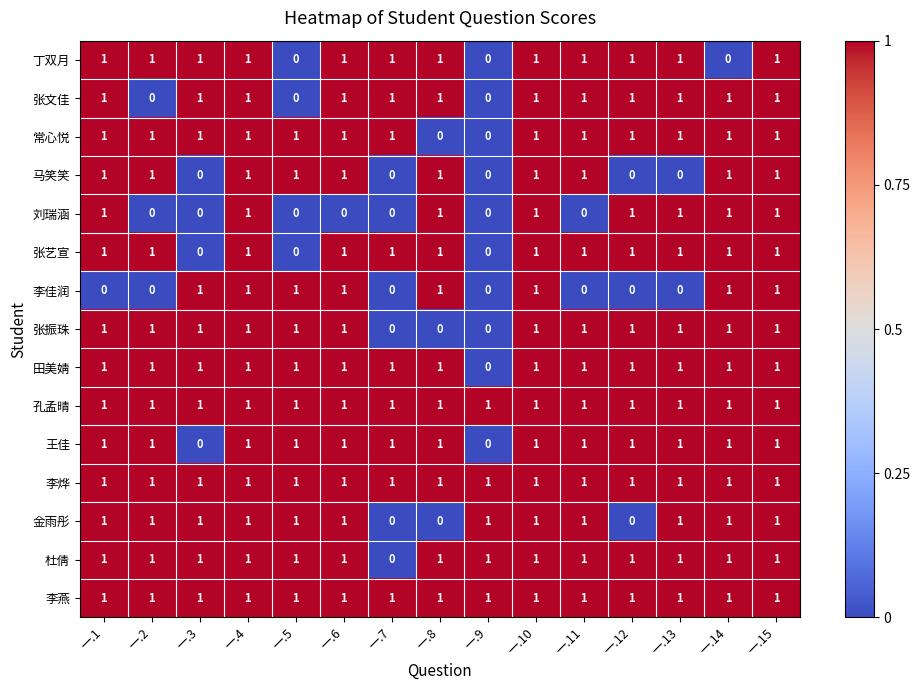

The 王佳 series shows 0 at 一.1. True or false?

False